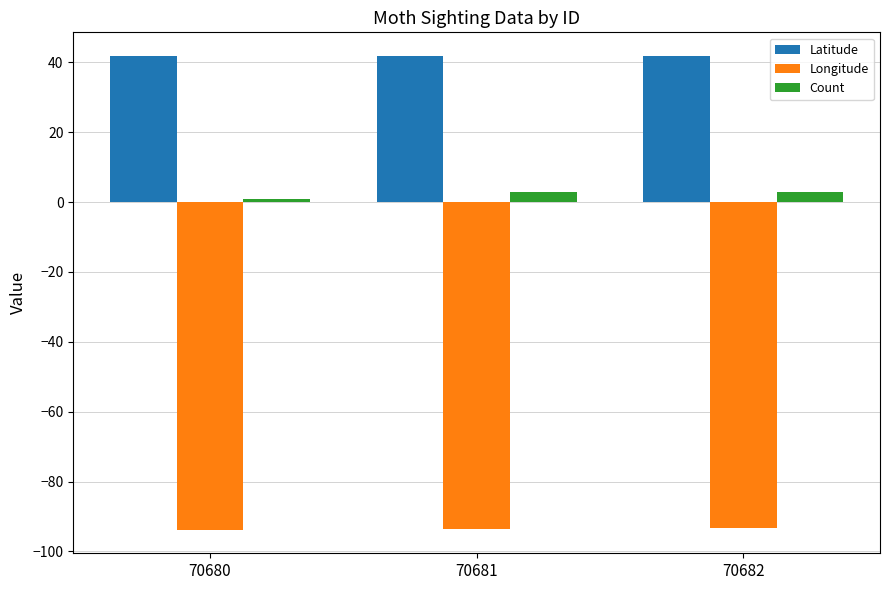

What is the minimum value shown in the chart?

-93.7